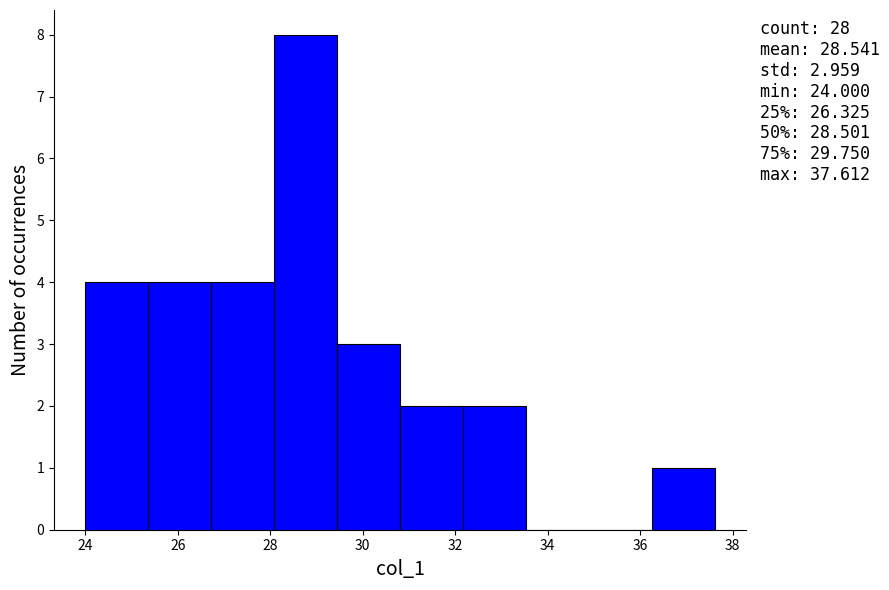

Which range on the x-axis has the tallest bar?

28.0 to 29.4